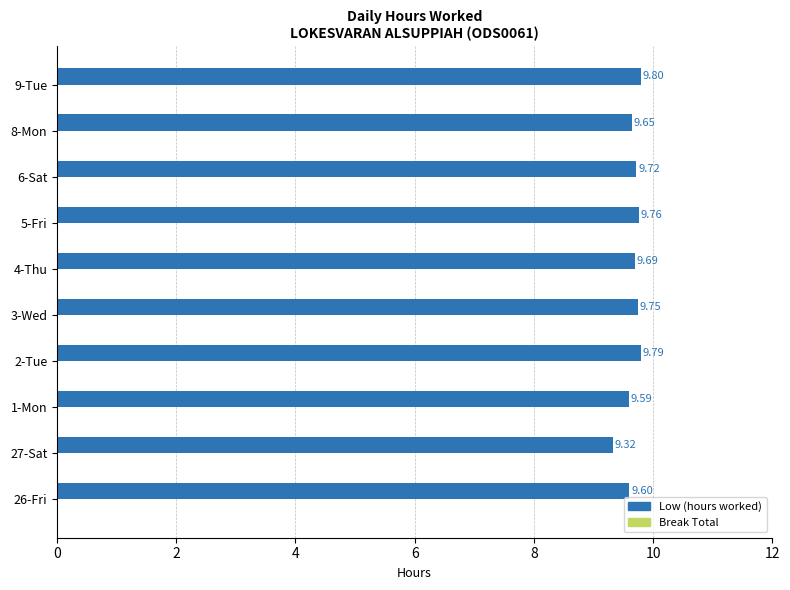

What is the change in value from 1-Mon to 6-Sat?

+0.1